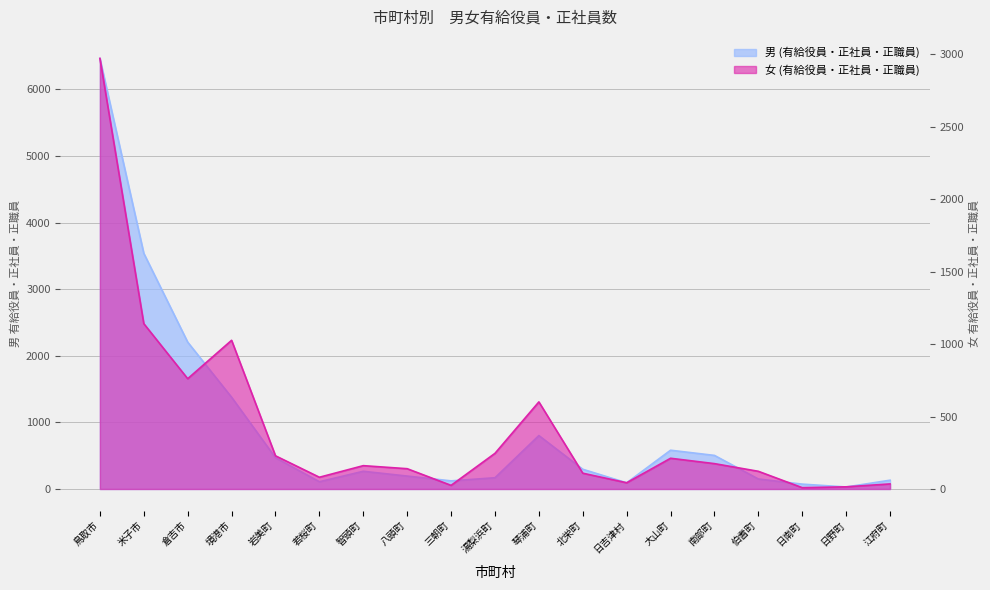

What is the sum of all 男 (有給役員・正社員・正職員) values?

17572